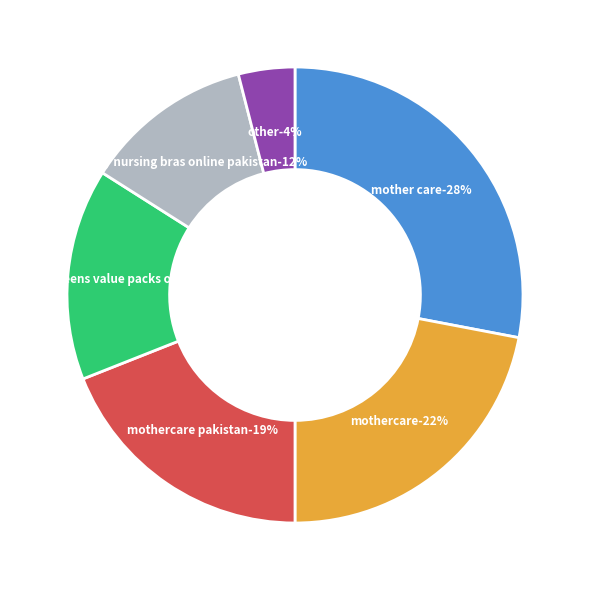

To the nearest percent, what is the average slice percentage?

17%